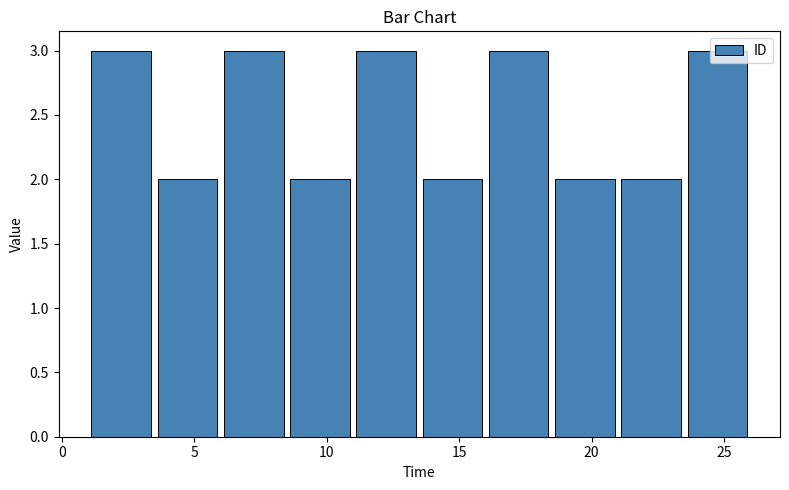

Reading left to right, transcribe this chart: for each bar, give the range it covers on the x-axis and its height. The values are not printed on the chart, so give them approximately, as read against the axis.

1.0 to 3.5: 3
3.5 to 6.0: 2
6.0 to 8.5: 3
8.5 to 11.0: 2
11.0 to 13.5: 3
13.5 to 16.0: 2
16.0 to 18.5: 3
18.5 to 21.0: 2
21.0 to 23.5: 2
23.5 to 26.0: 3